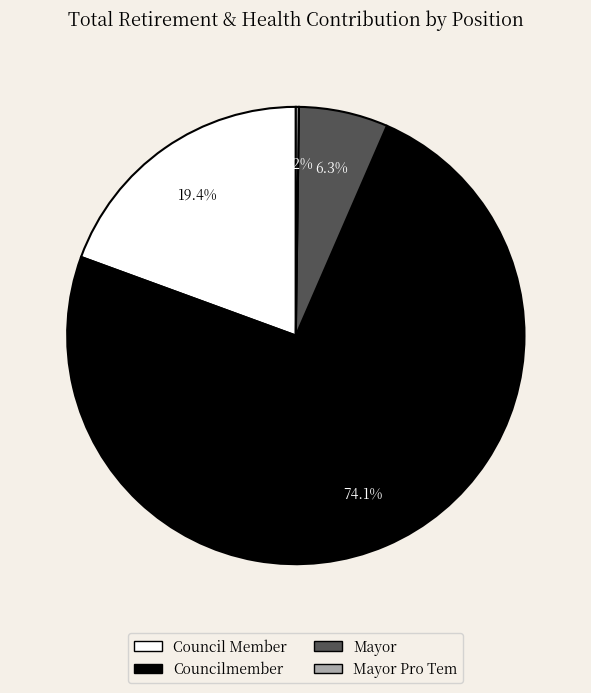

To the nearest percent, what is the average slice percentage?

25%